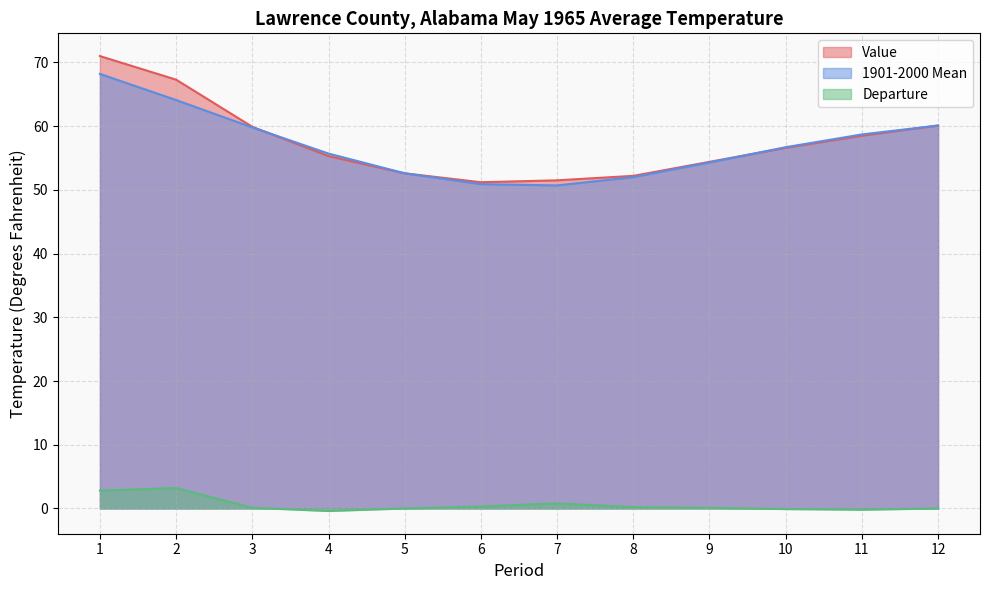

What is the average value of the Departure series?

0.6